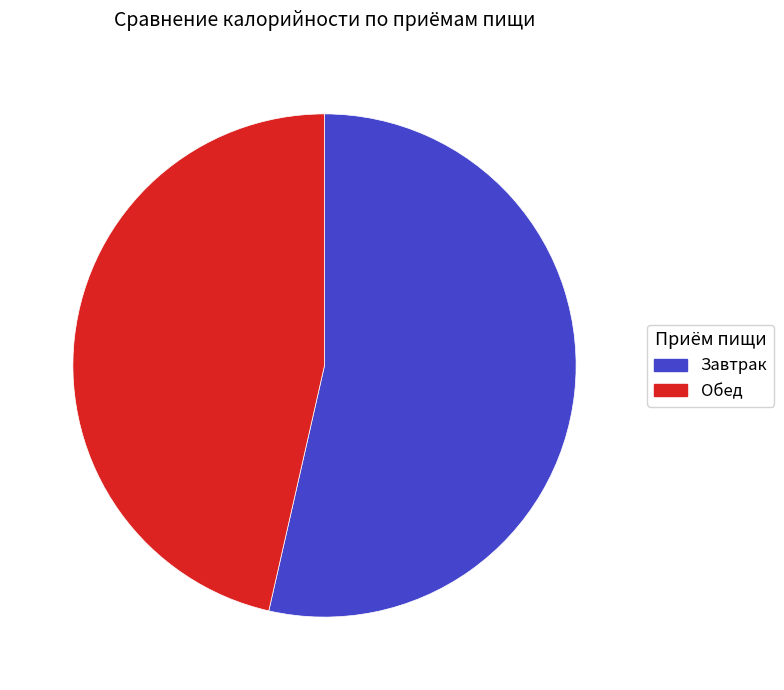

Is there a majority slice in this chart?

Yes